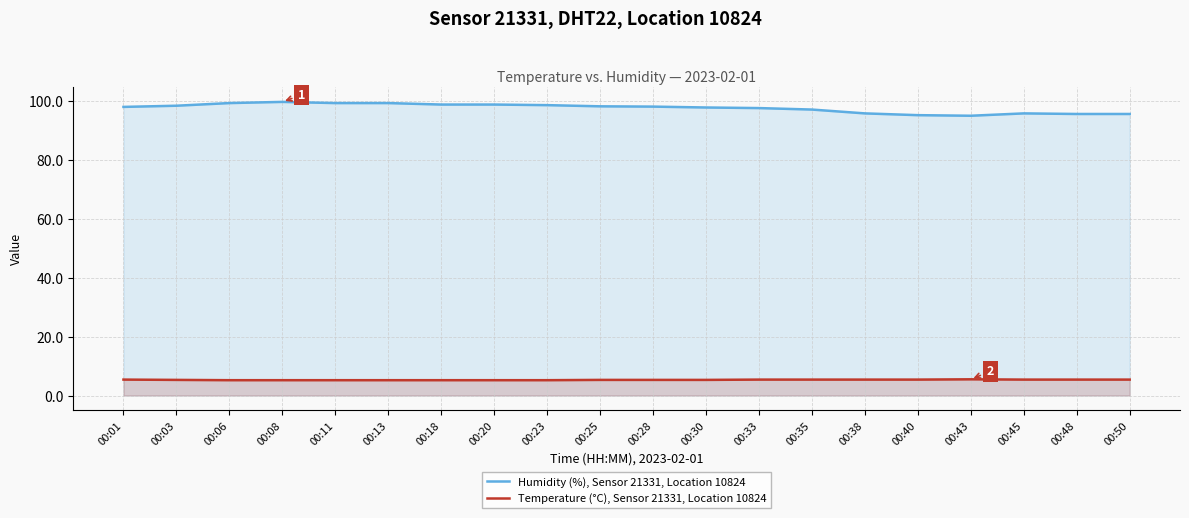

Between 00:06 and 00:28, which series saw the biggest shift?

Humidity (%), Sensor 21331, Location 10824